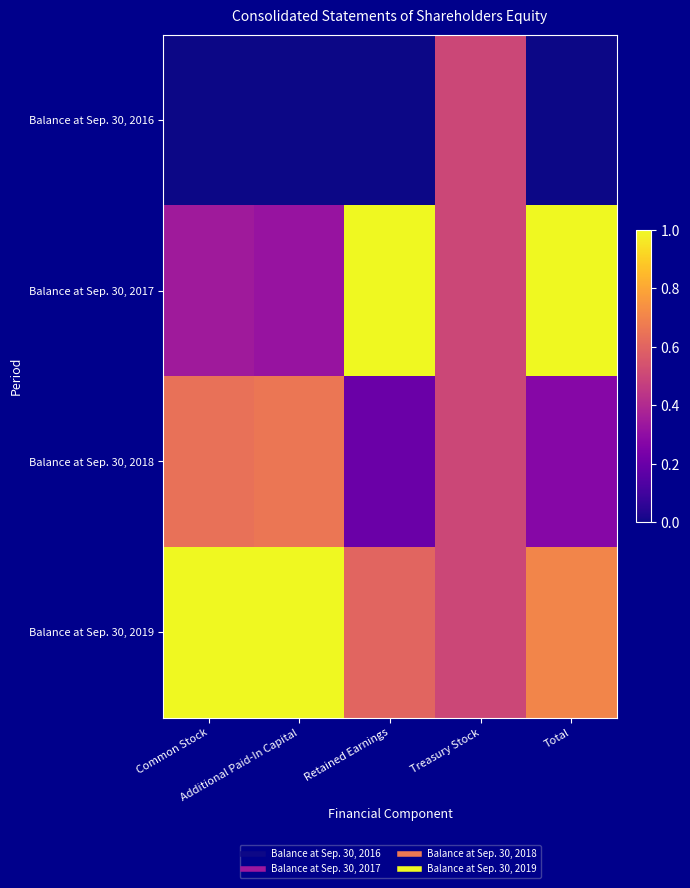

Rank the series by their average value, from highest to lowest.

Balance at Sep. 30, 2019, Balance at Sep. 30, 2017, Balance at Sep. 30, 2018, Balance at Sep. 30, 2016